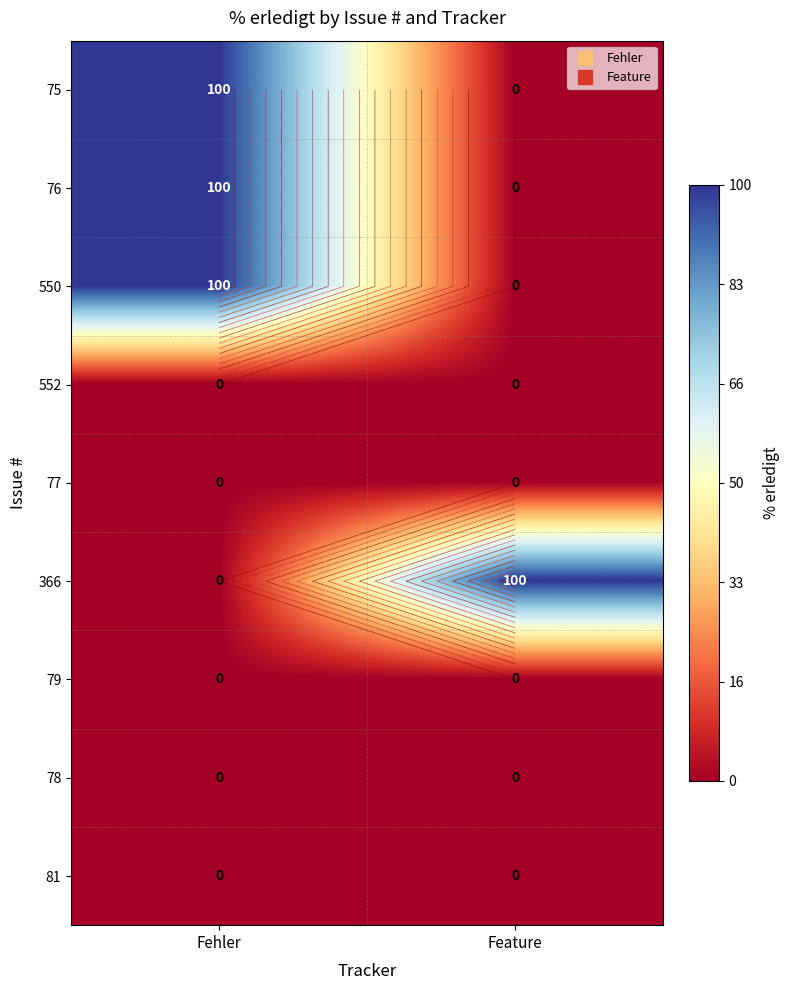

What is the difference between the maximum and minimum values in the 550 series?

100